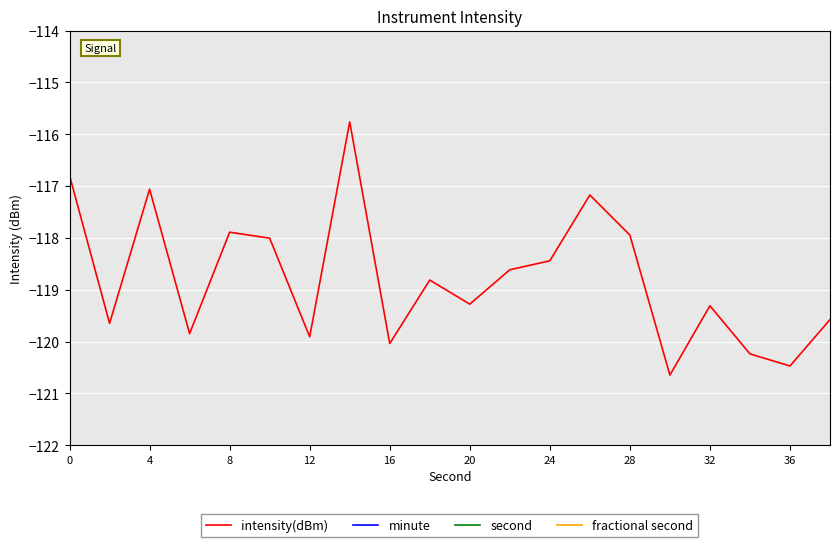

What is the minimum value for intensity(dBm)?

-120.6